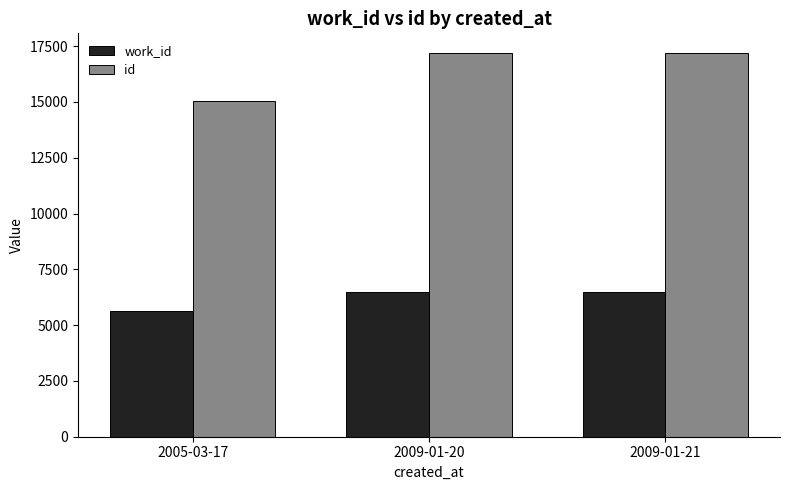

True or false: id has a value of 23692 at 2005-03-17.

False